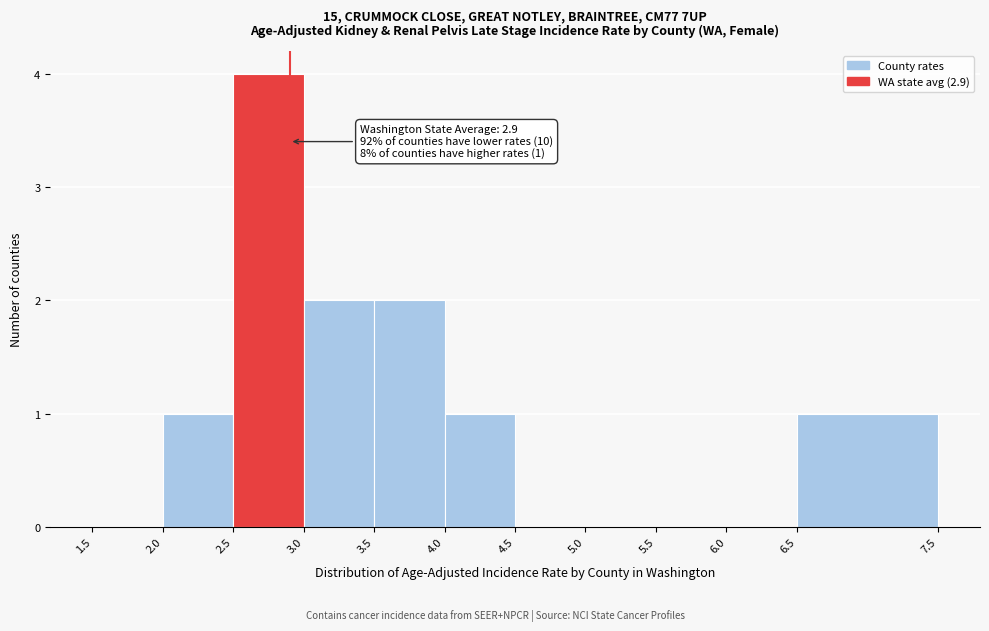

Which range on the x-axis has the tallest bar?

2.5 to 3.0